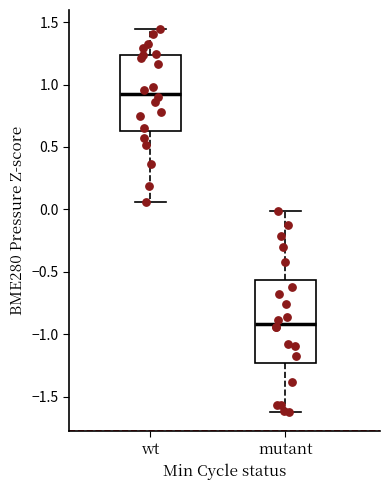

Where does the median line of the box for wt sit on the y-axis? The values are not printed on the chart, so give them approximately, as read against the axis.

0.95